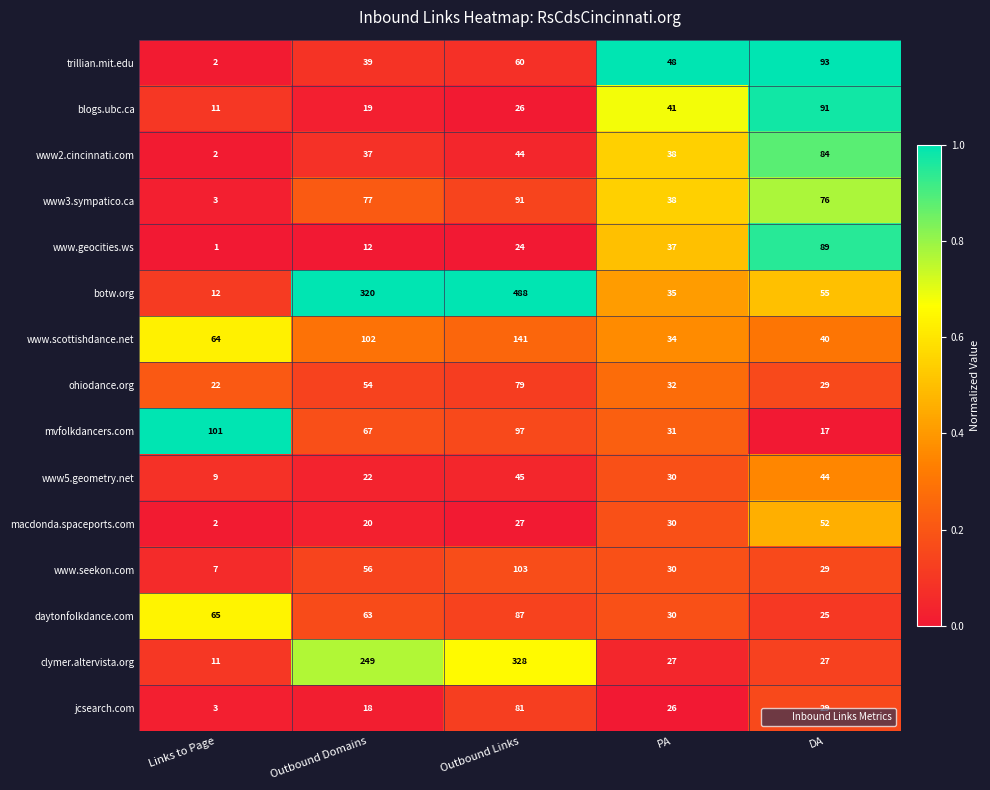

The value of botw.org at Outbound Domains is 320. True or false?

True